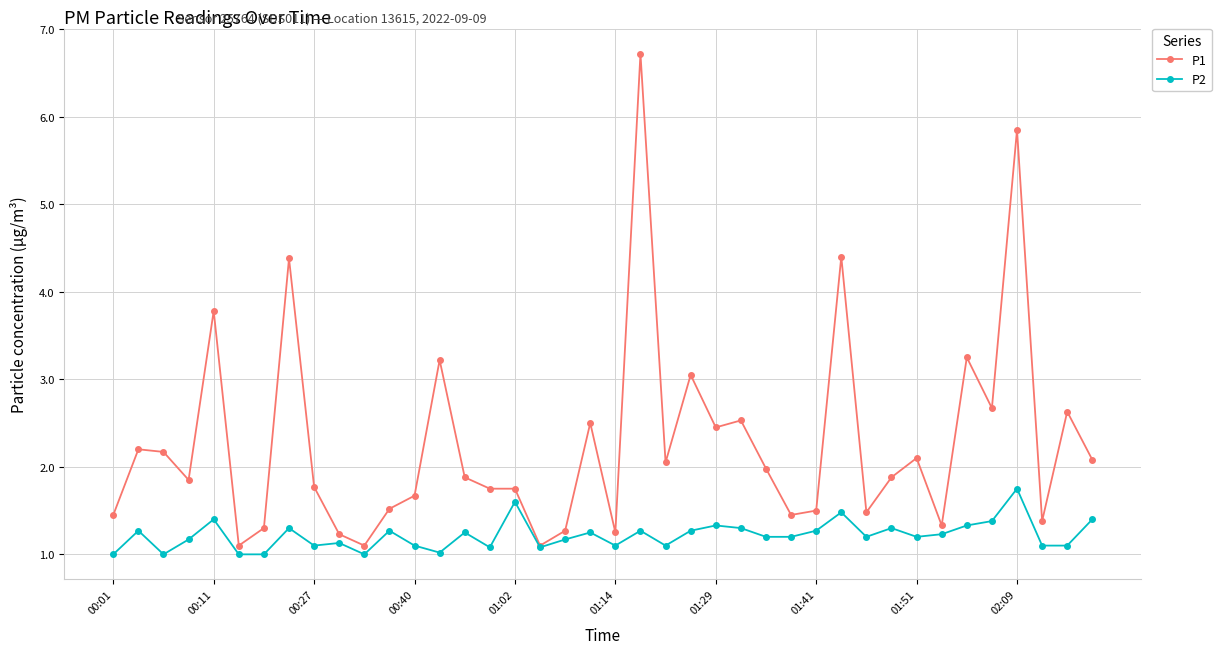

List the series in order of their peak value, lowest first.

P2, P1